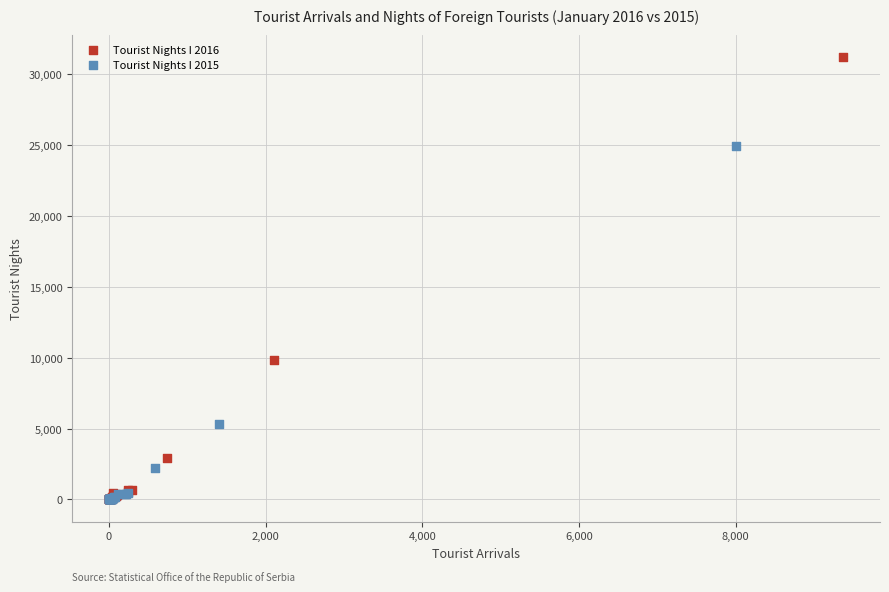

Which series contains the highest Y value?

Tourist Nights I 2016